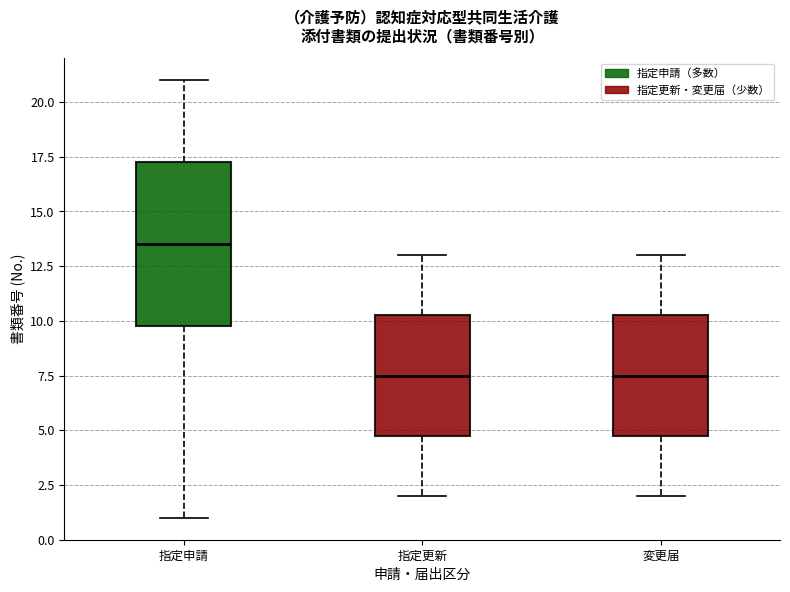

Reading left to right, read every box against the y-axis: the position of its median line, the range the box covers, and the ends of its whiskers. The values are not printed on the chart, so give them approximately, as read against the axis.

指定申請: median 13.5, box 10.0 to 17.5, whiskers 1.0 to 21.0
指定更新: median 7.5, box 5.0 to 10.5, whiskers 2.0 to 13.0
変更届: median 7.5, box 5.0 to 10.5, whiskers 2.0 to 13.0